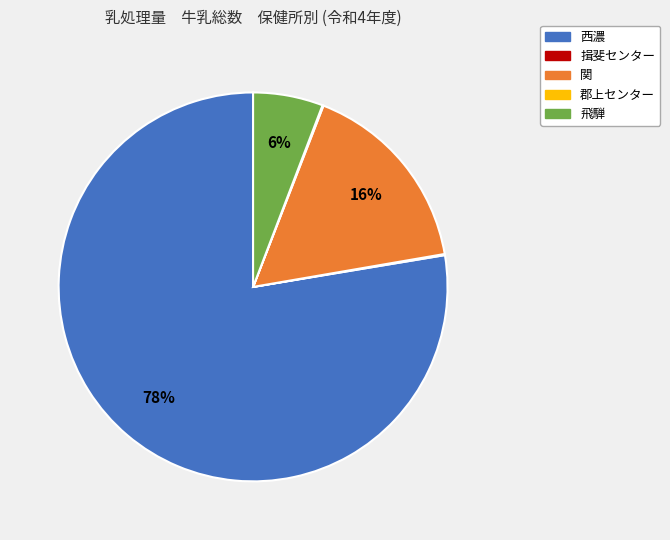

Which slice is the largest?

西濃